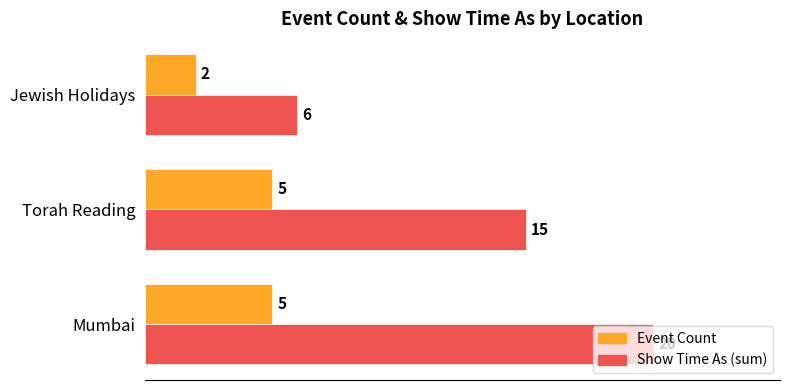

What is the maximum value shown in the chart?

20